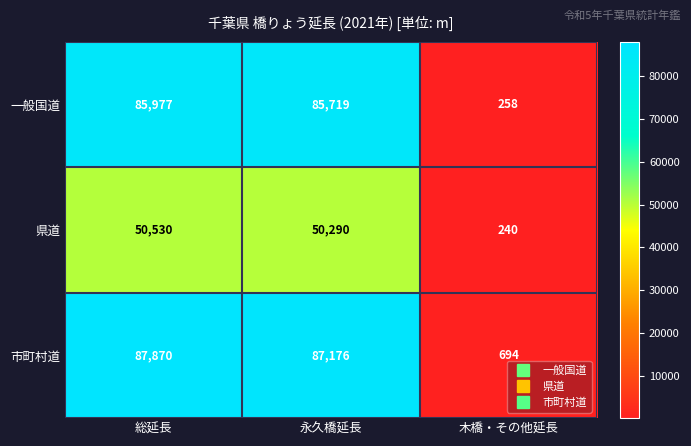

What is the spread (max minus min) of values at 木橋・その他延長?

454